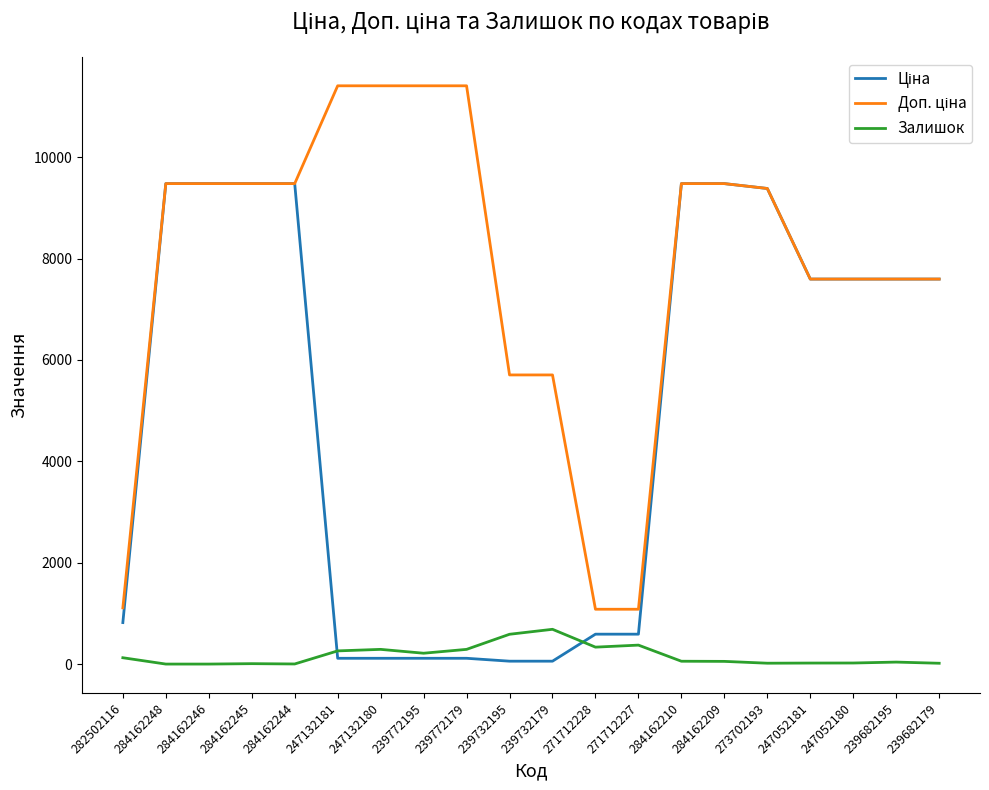

What is the total value across all series at 271712228?

2005.6